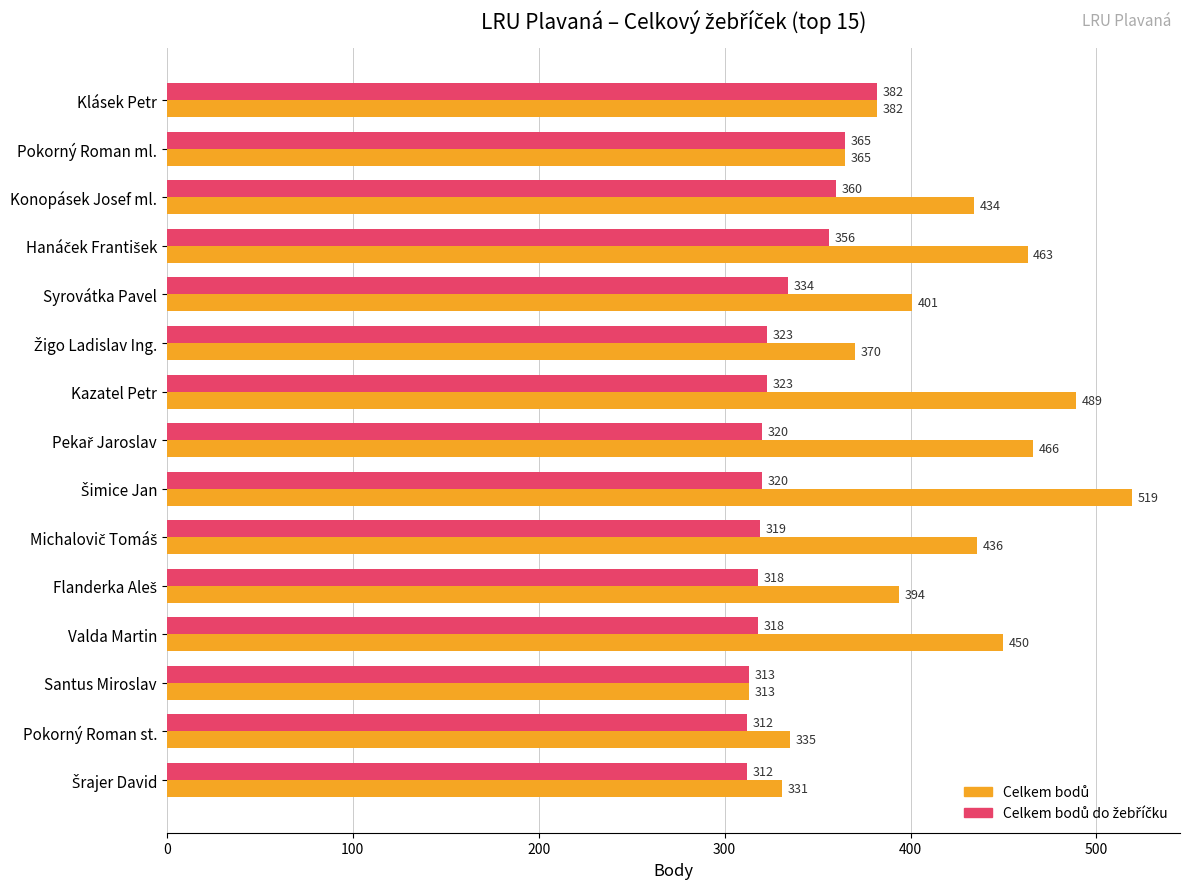

What is the minimum value shown in the chart?

312